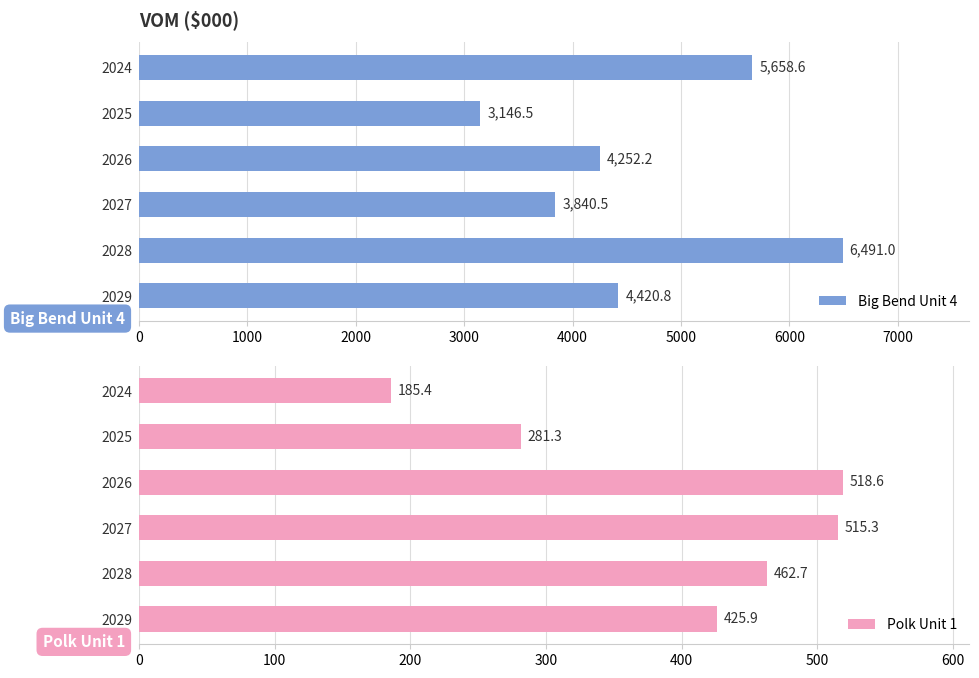

What is the sum of the Big Bend Unit 4 values at 2024 and 2027?

9499.1